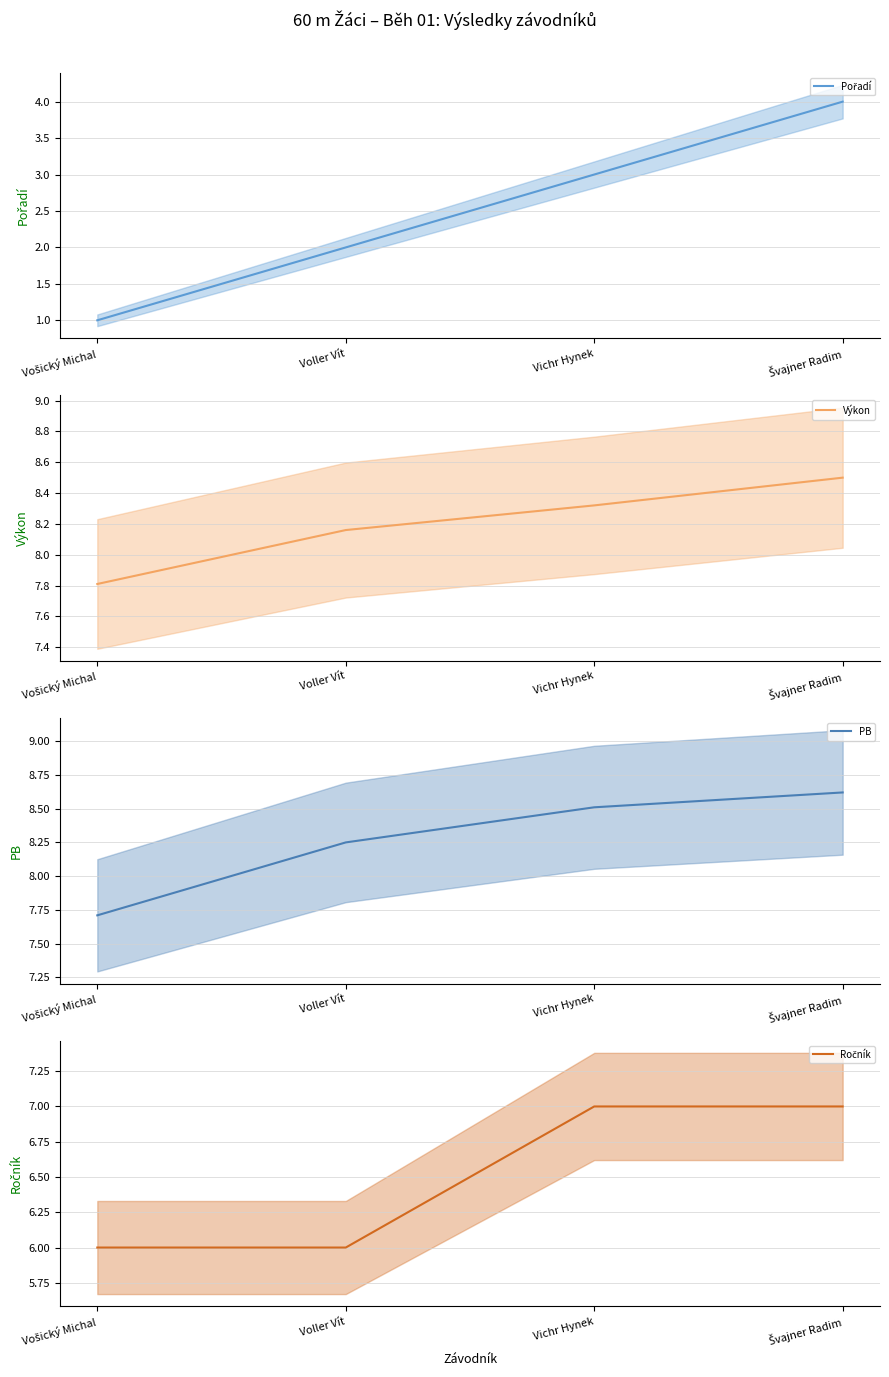

True or false: PB (mean) and Ročník (mean) intersect in this chart.

False